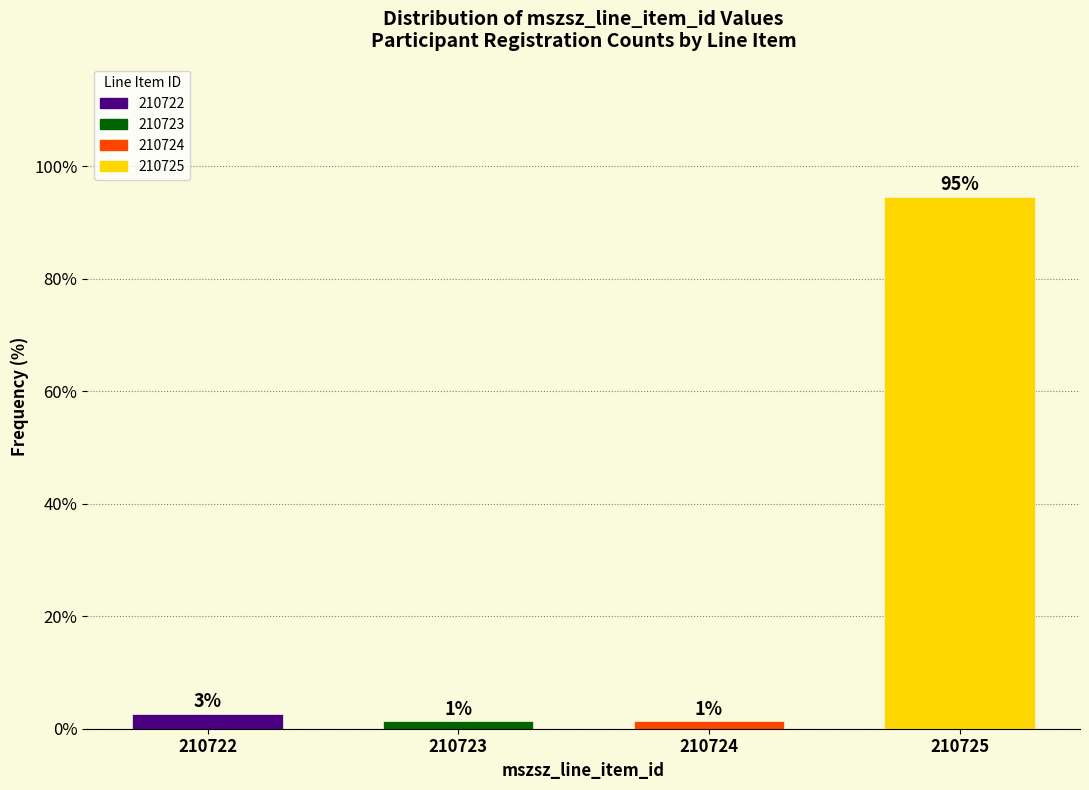

How many bars are there in total?

4